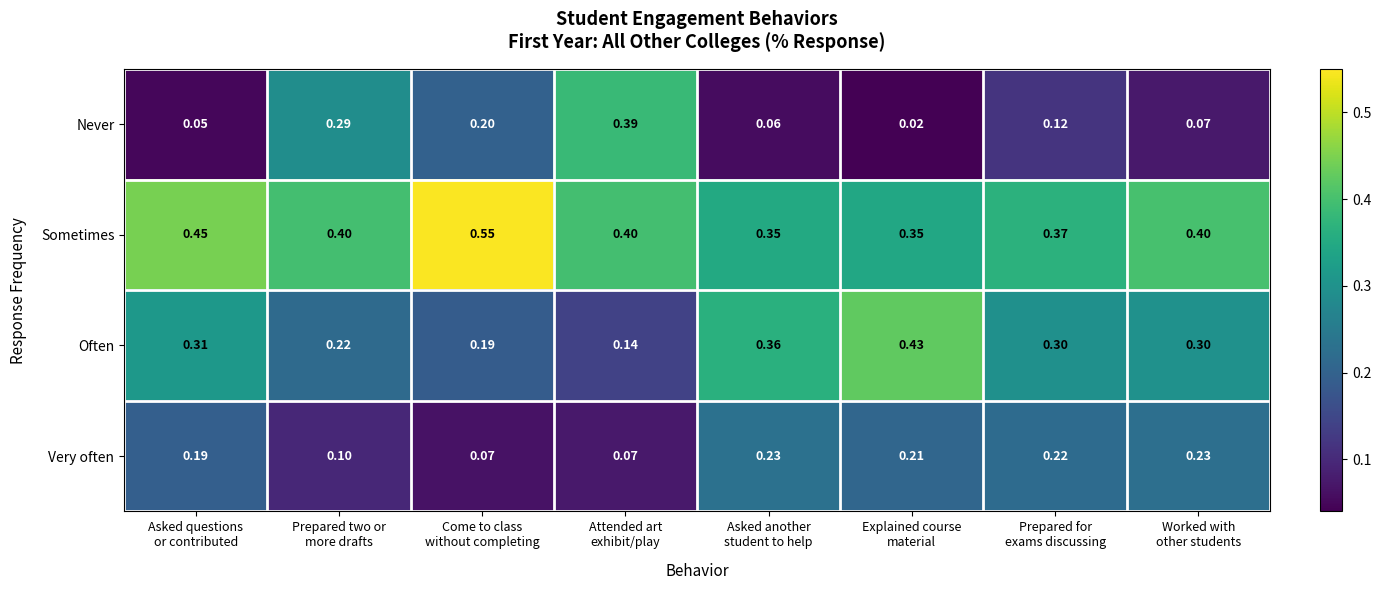

At how many categories does at least one series exceed 0?

8